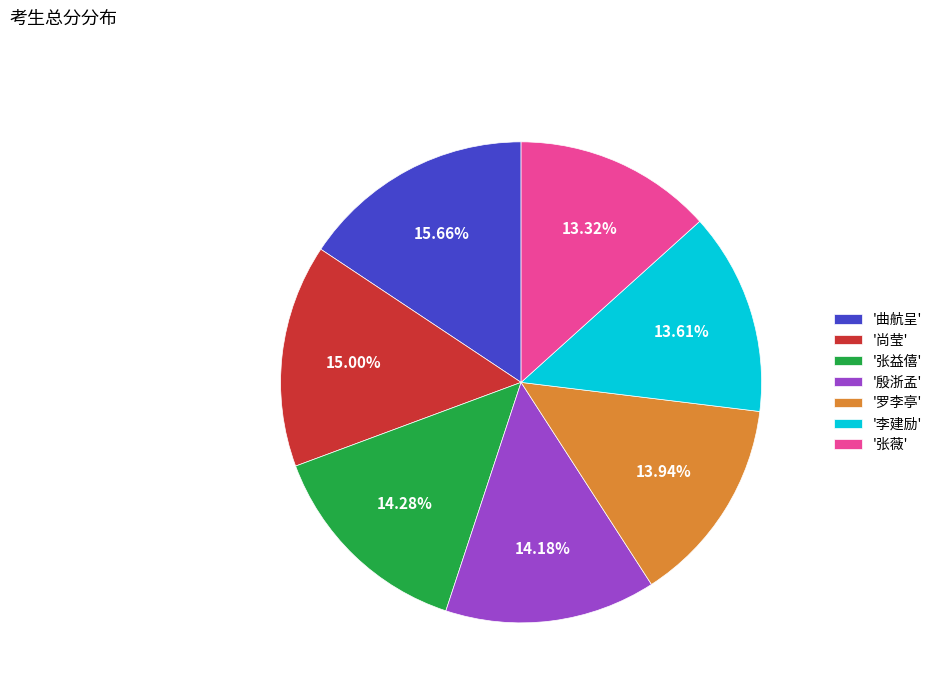

Does any single category account for the majority?

No